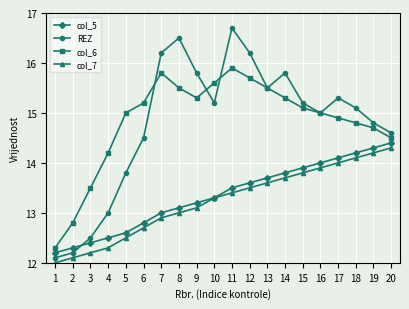

True or false: col_7 has more than 1 points higher than both neighbors.

False